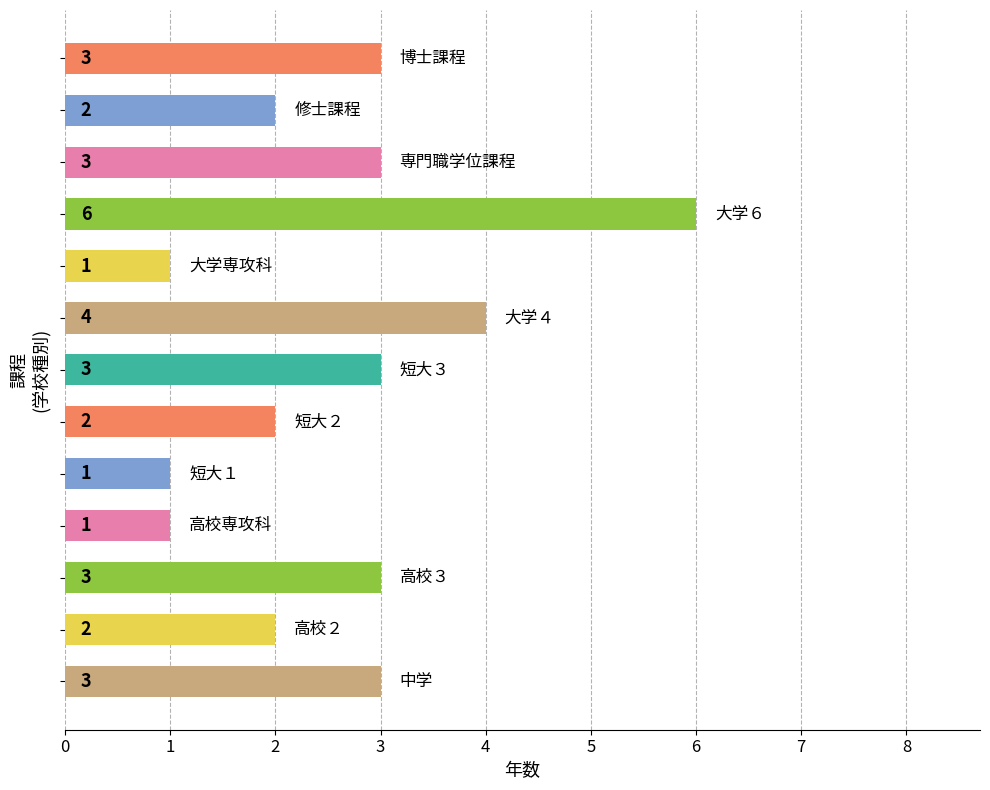

What is the sum of all values?

34